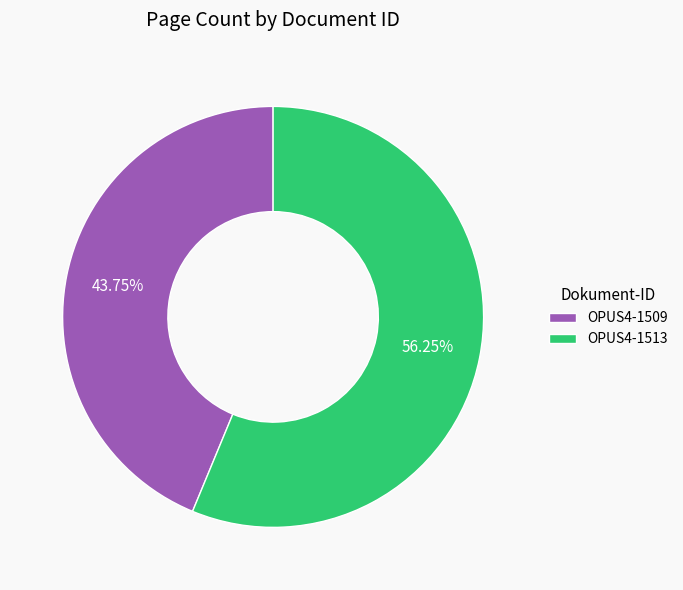

To the nearest percent, what portion does OPUS4-1513 represent?

56%